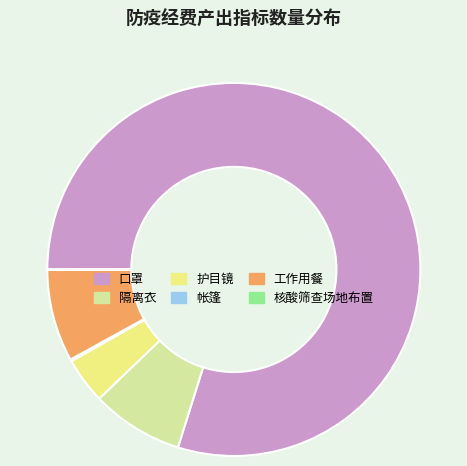

The 口罩 slice represents 90% of the pie. True or false?

False